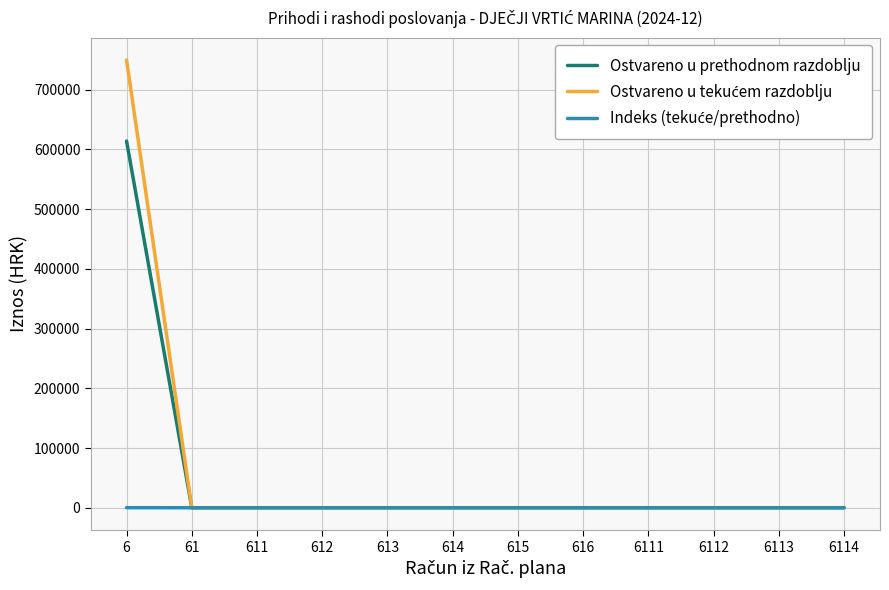

What is the greatest value displayed?

749533.7